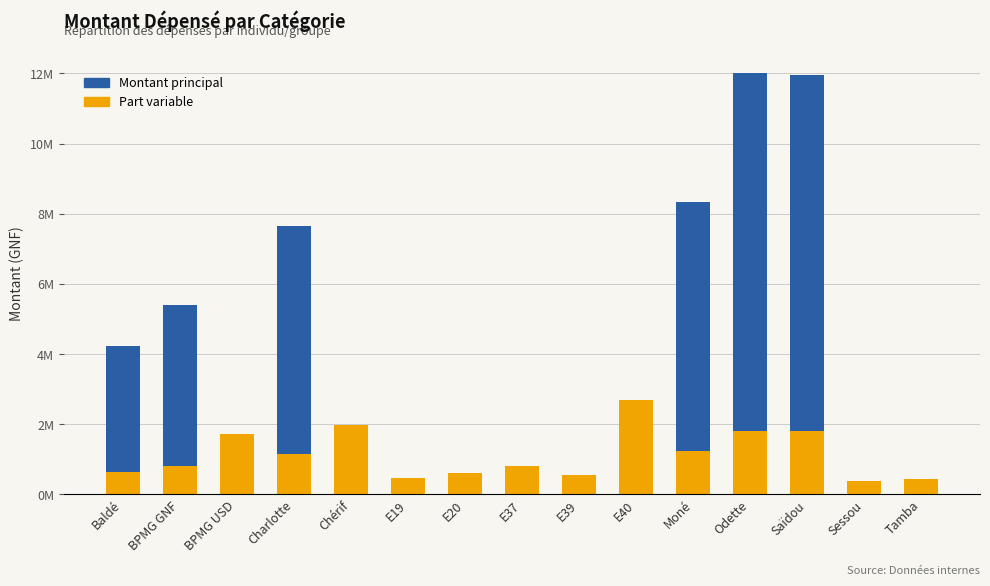

How many groups of bars are there?

15